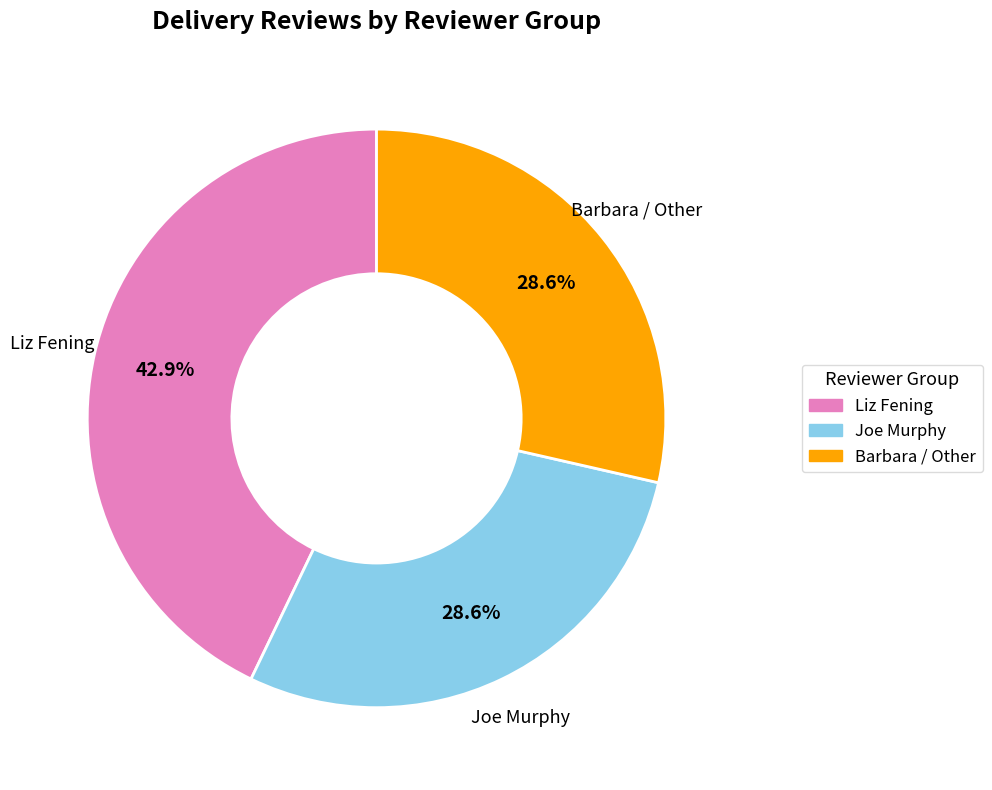

Is there any slice that represents more than half of the pie?

No